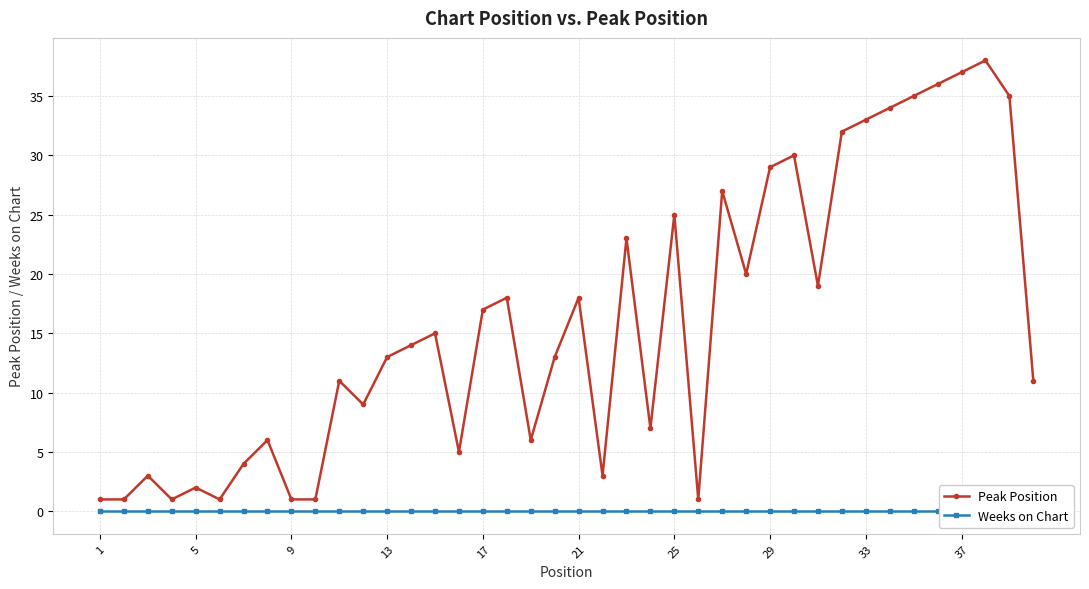

True or false: Peak Position and Weeks on Chart intersect in this chart.

False